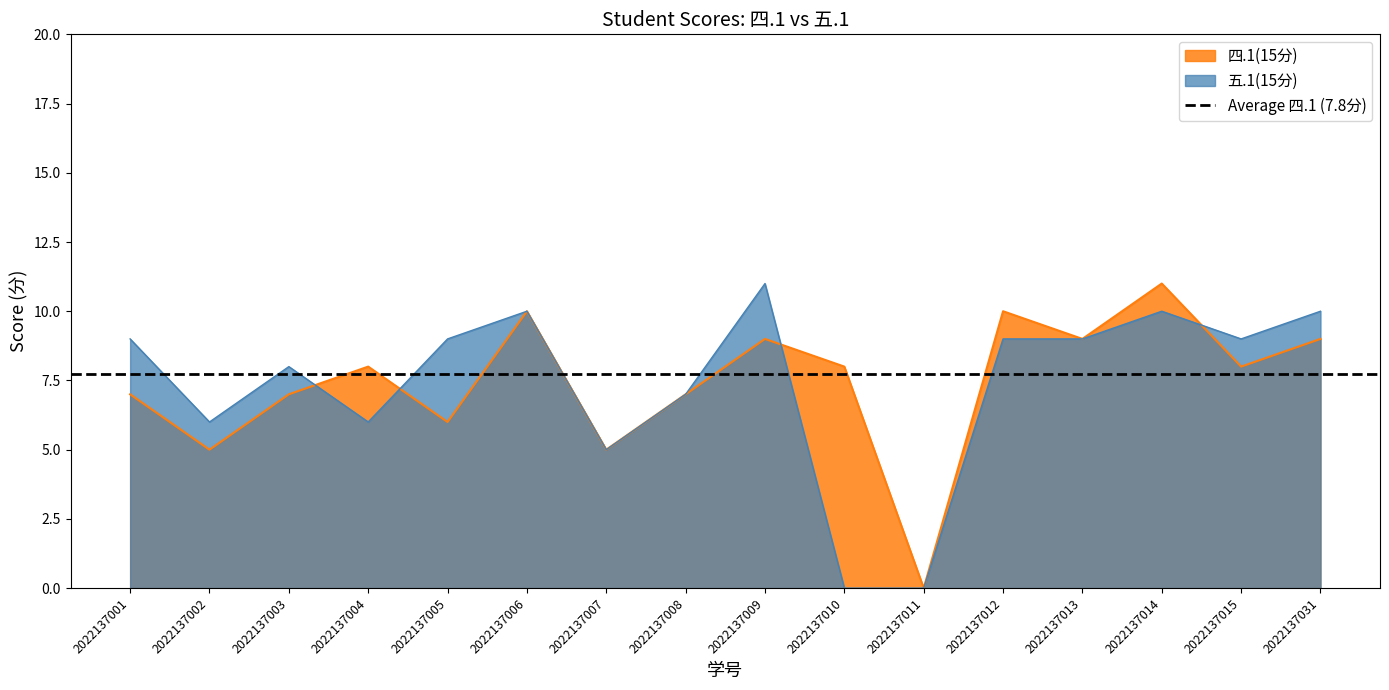

List the labels in order of 四.1(15分) value, smallest first.

2022137011, 2022137002, 2022137007, 2022137005, 2022137001, 2022137003, 2022137008, 2022137004, 2022137010, 2022137015, 2022137009, 2022137013, 2022137031, 2022137006, 2022137012, 2022137014